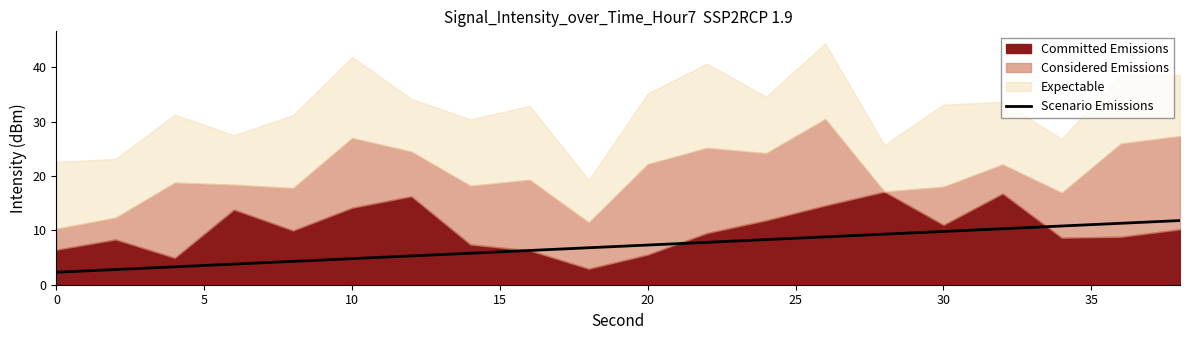

True or false: Scenario Emissions has a value of 4.8 at 10.

True